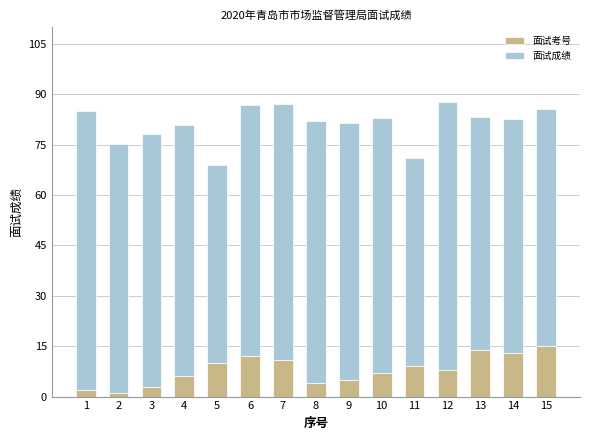

How many bars are there in total?

15